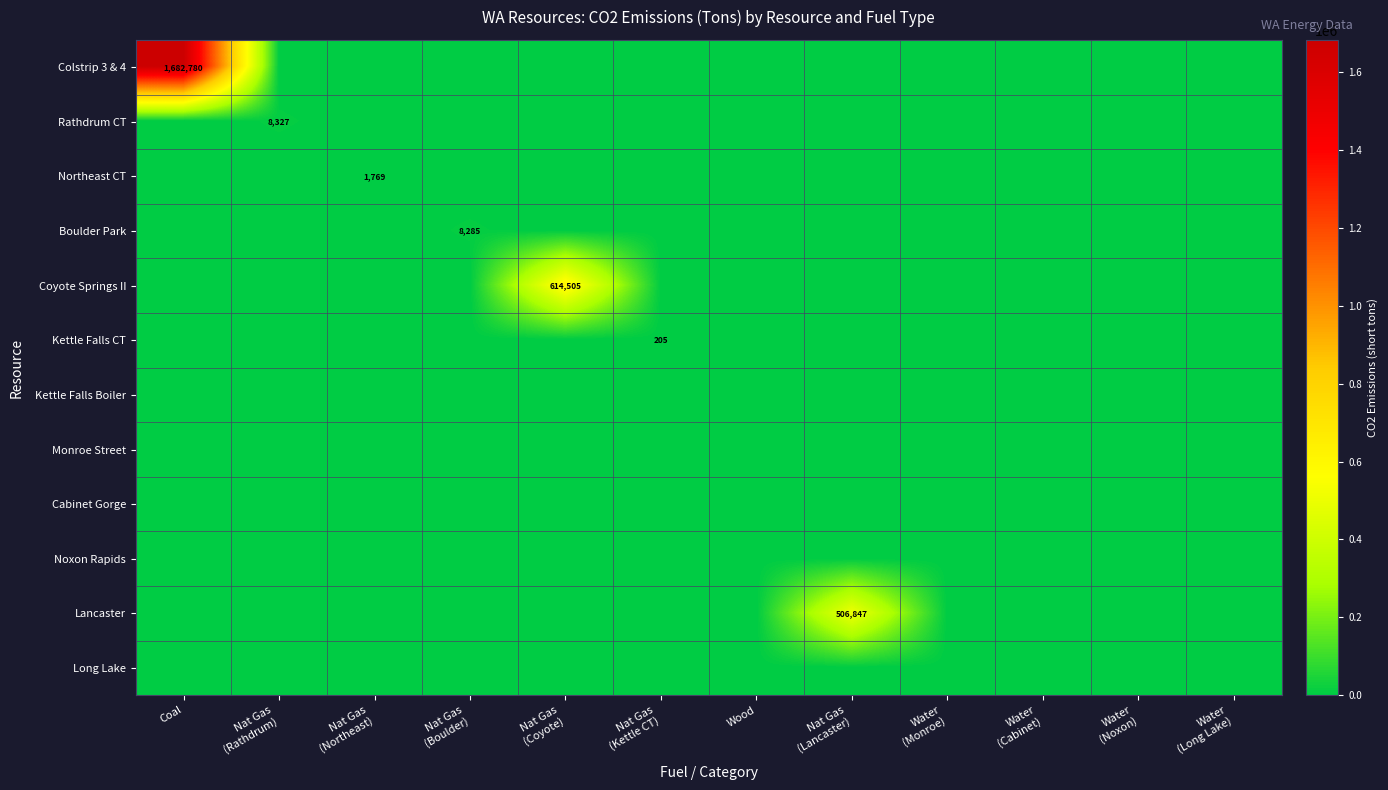

Is it true that Monroe Street equals 0.0 at Coal?

True